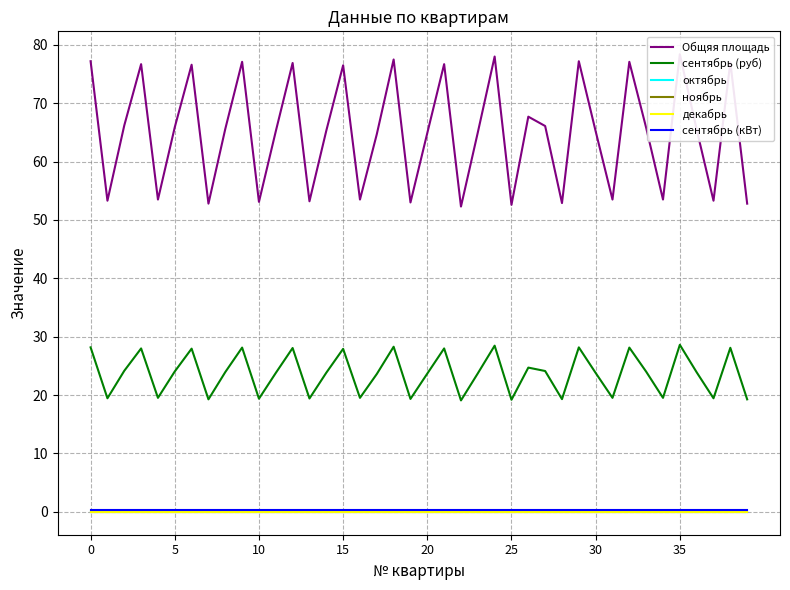

True or false: декабрь has more than 1 points higher than both neighbors.

False